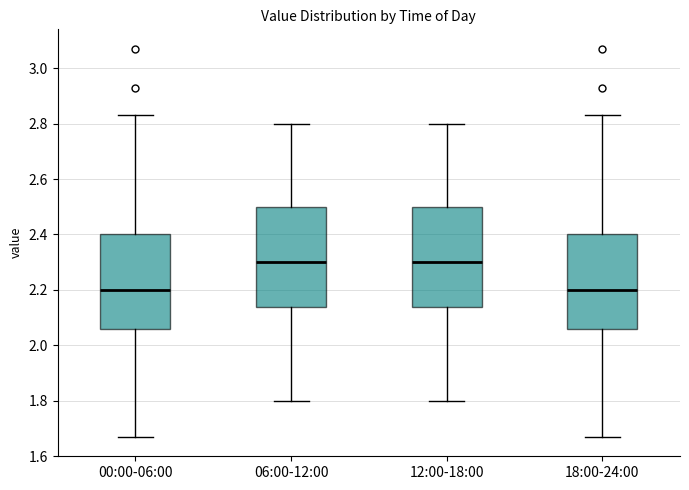

Where does the lower whisker of the box for 12:00-18:00 end on the y-axis? The values are not printed on the chart, so give them approximately, as read against the axis.

1.80